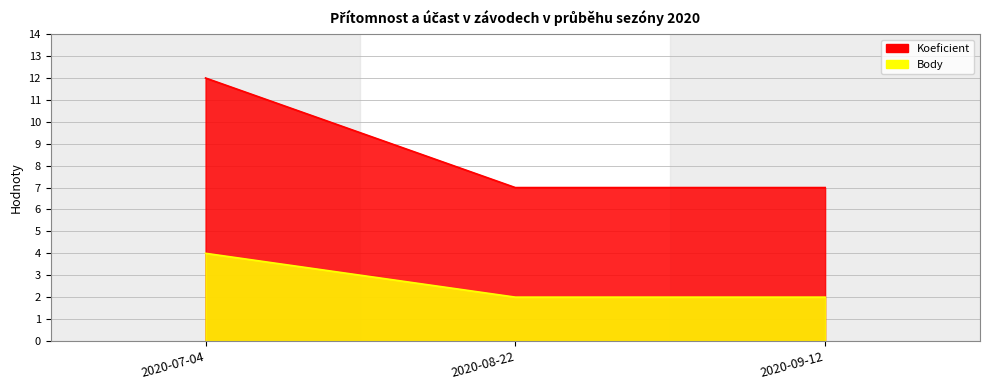

Reading left to right, list all the values displayed in this chart.

Koeficient: 12	7	7
Body: 4	2	2